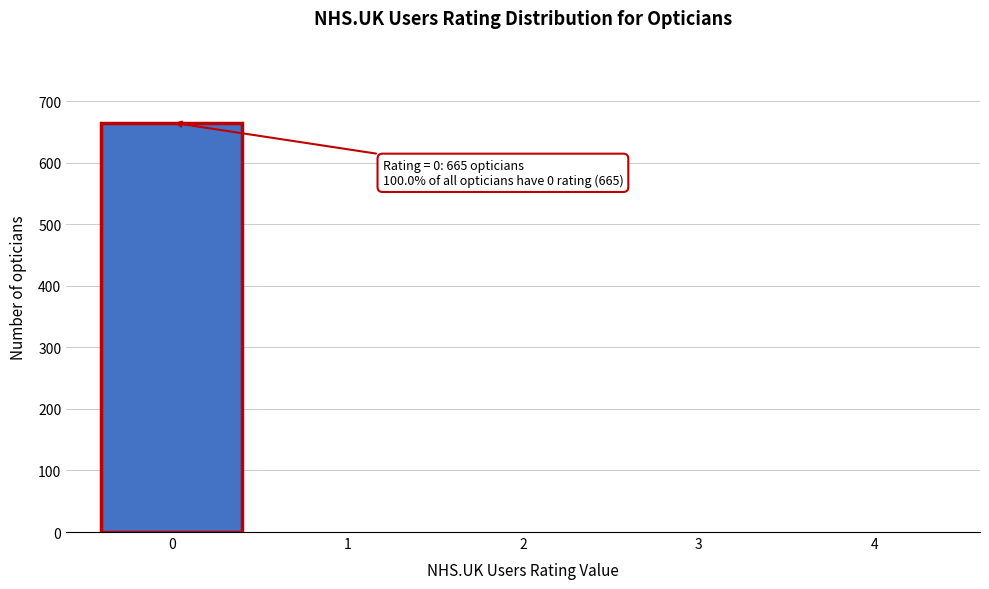

Reading left to right, what are all the values shown in this chart?

0=665	1=0	2=0	3=0	4=0